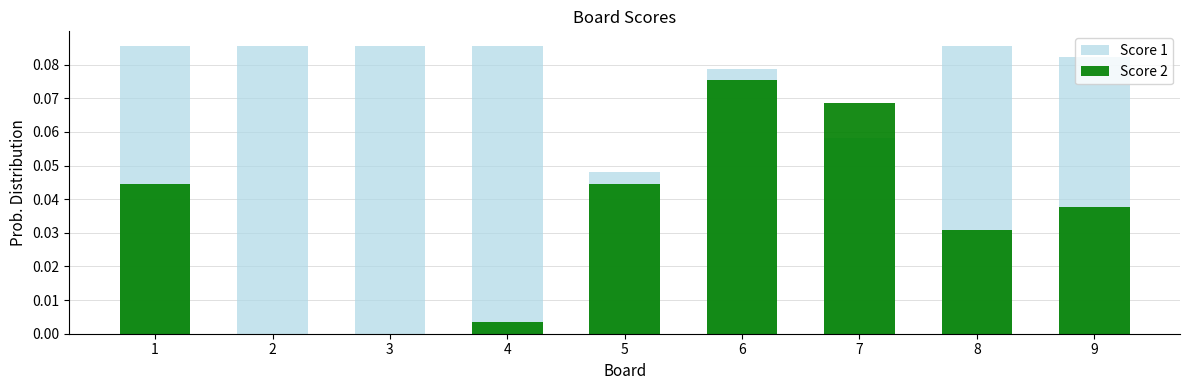

What is the spread (max minus min) of values at 8?

0.1